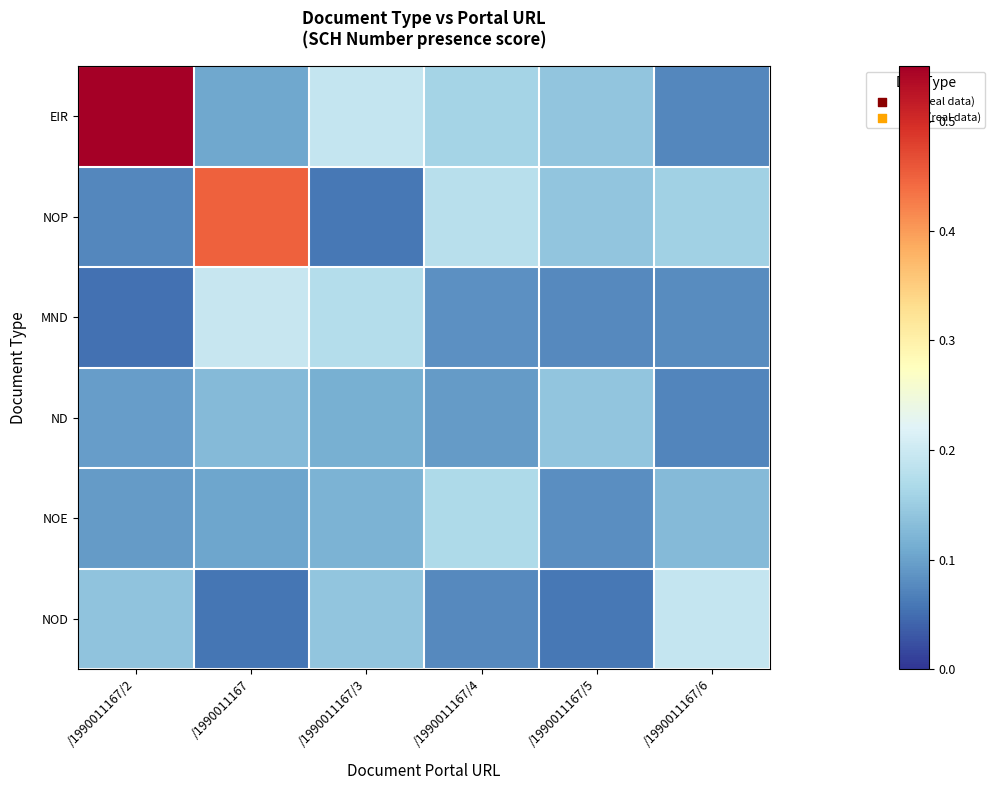

Reading right to left, transcribe all the data shown in this chart.

EIR: /1990011167/6=0.1	/1990011167/5=0.1	/1990011167/4=0.2	/1990011167/3=0.2	/1990011167=0.1	/1990011167/2=0.6
NOP: /1990011167/6=0.2	/1990011167/5=0.1	/1990011167/4=0.2	/1990011167/3=0.1	/1990011167=0.5	/1990011167/2=0.1
MND: /1990011167/6=0.1	/1990011167/5=0.1	/1990011167/4=0.1	/1990011167/3=0.2	/1990011167=0.2	/1990011167/2=0.1
ND: /1990011167/6=0.1	/1990011167/5=0.1	/1990011167/4=0.1	/1990011167/3=0.1	/1990011167=0.1	/1990011167/2=0.1
NOE: /1990011167/6=0.1	/1990011167/5=0.1	/1990011167/4=0.2	/1990011167/3=0.1	/1990011167=0.1	/1990011167/2=0.1
NOD: /1990011167/6=0.2	/1990011167/5=0.1	/1990011167/4=0.1	/1990011167/3=0.1	/1990011167=0.1	/1990011167/2=0.1